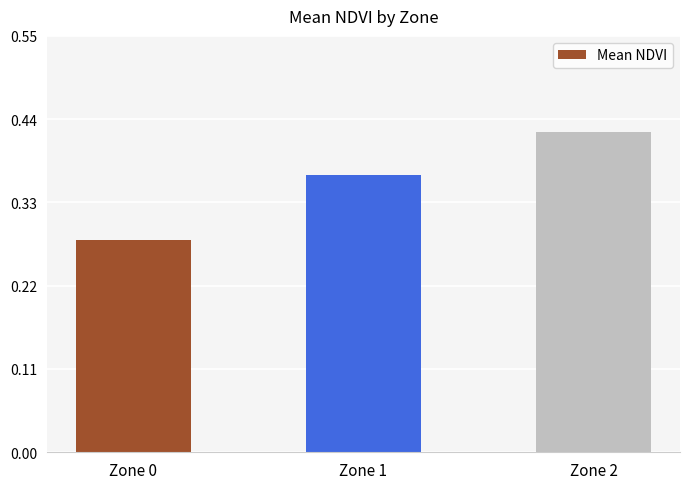

Where is the data nearest to the value 0?

Zone 0